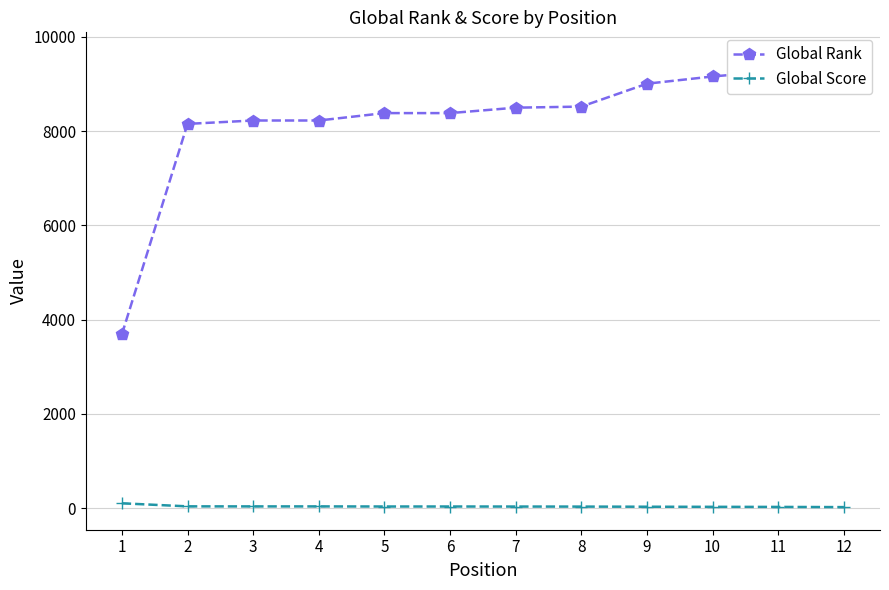

True or false: Global Score has a value of 16 at 10.

False